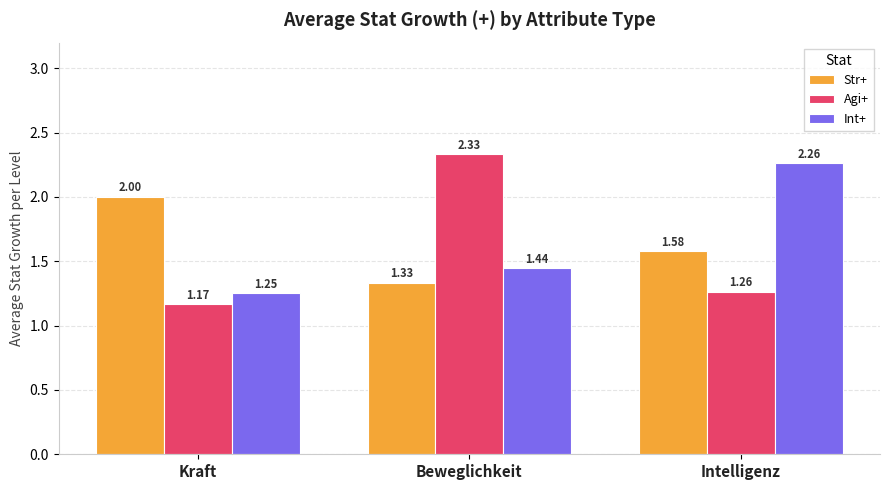

Count the Str+ values in the range 1 to 2.

3